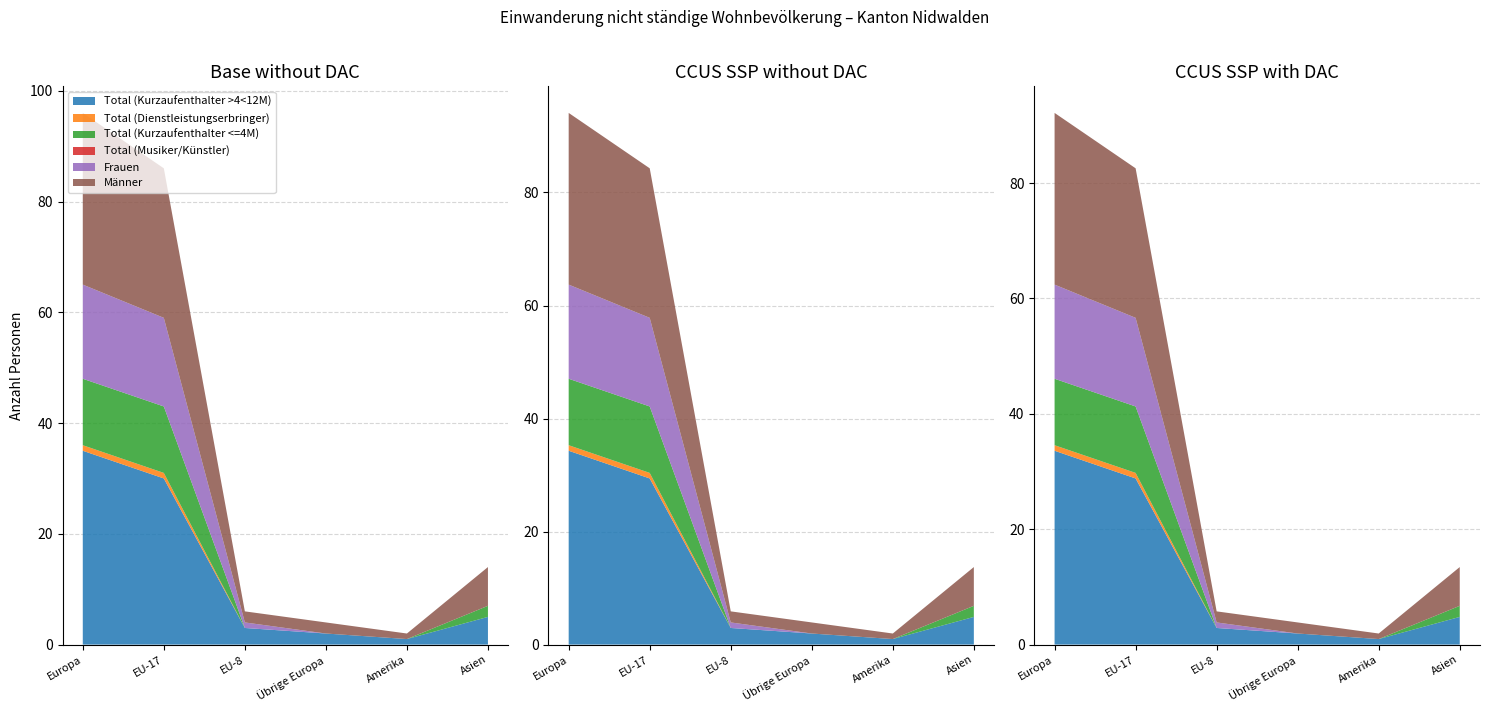

What is the difference between the maximum and minimum values in the Männer series?

30